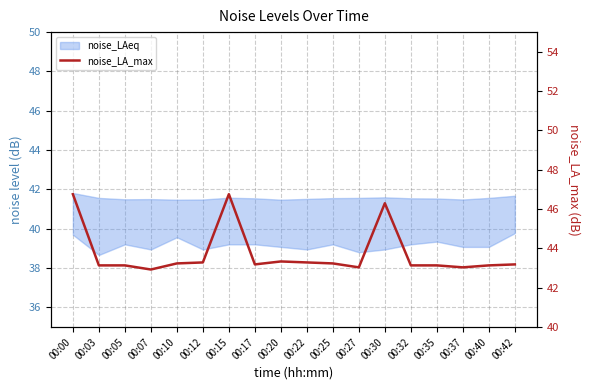

At which label is the value closest to 44?

00:20